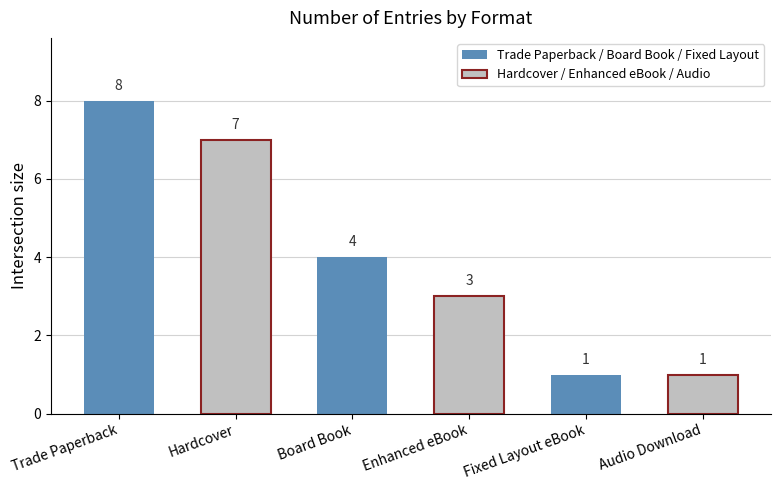

Are the bars grouped side by side (vs. stacked)?

No